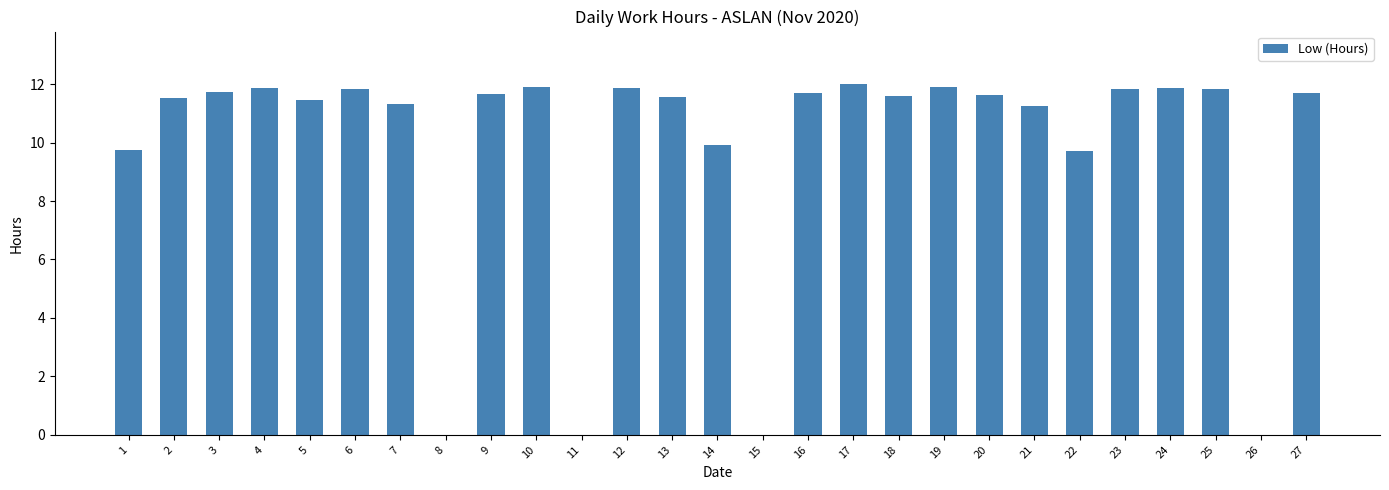

How many categories are shown in the chart?

27